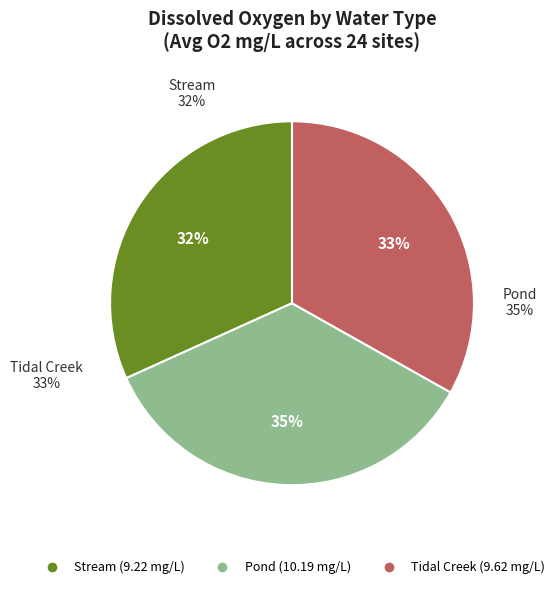

Is there a majority slice in this chart?

No